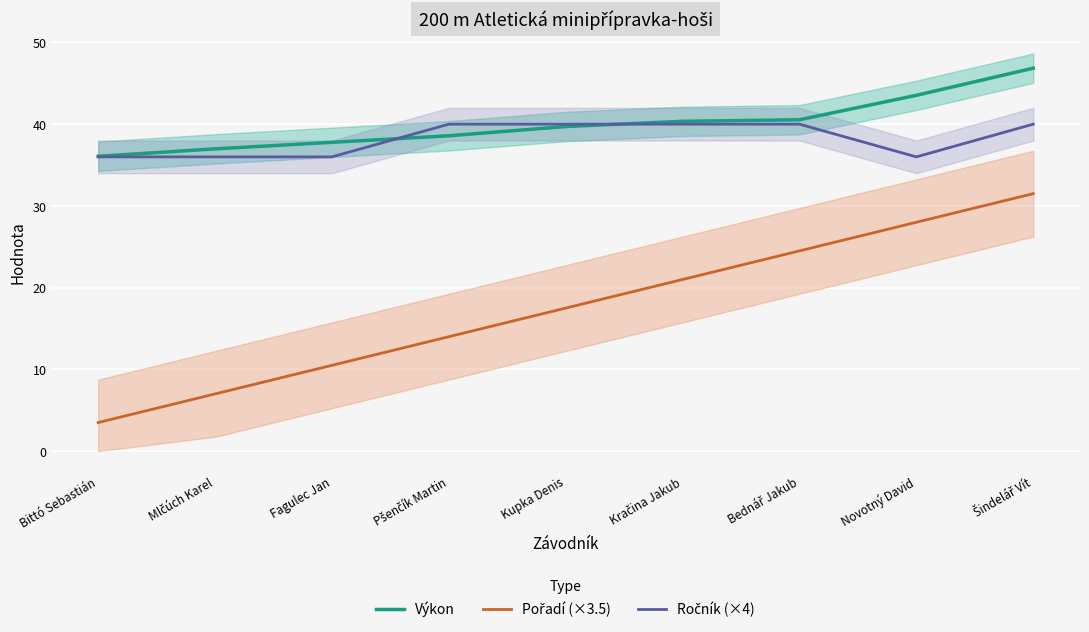

True or false: Ročník (×4) and Pořadí (×3.5) intersect in this chart.

False